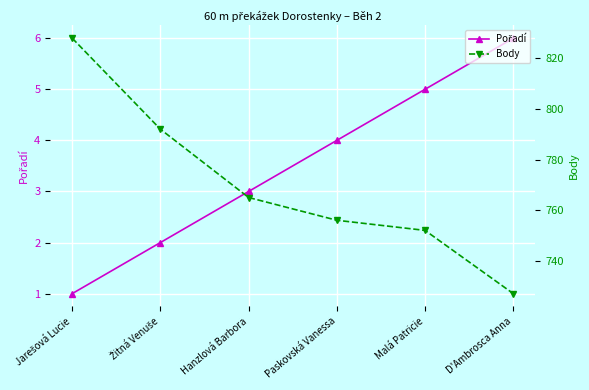

What is the total value across all series at Paskovská Vanessa?

760